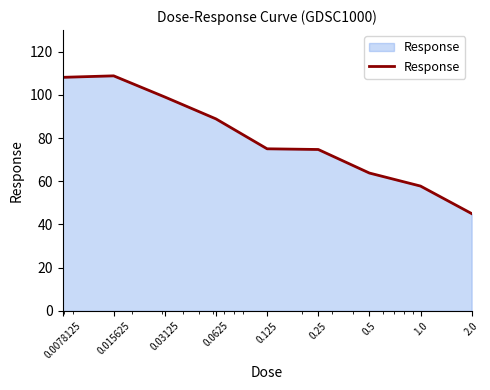

What is the maximum value shown in the chart?

108.8